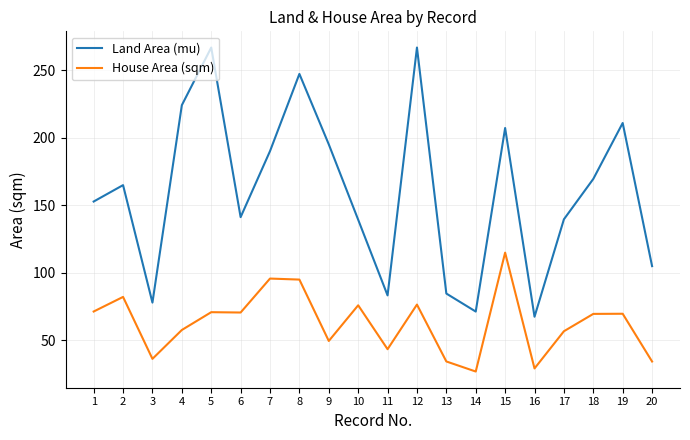

What is the maximum value shown in the chart?

267.0